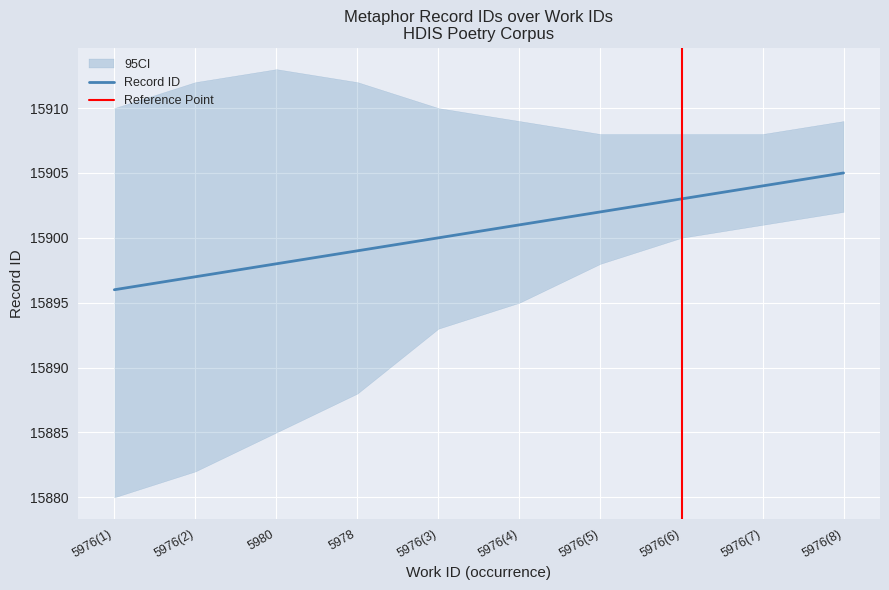

List the labels in order of value, largest first.

5976(8), 5976(7), 5976(6), 5976(5), 5976(4), 5976(3), 5978, 5980, 5976(2), 5976(1)